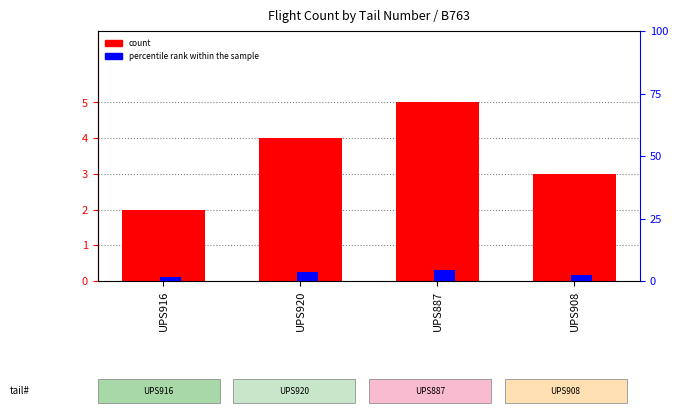

What are all the series names shown in the legend?

count, percentile rank within the sample